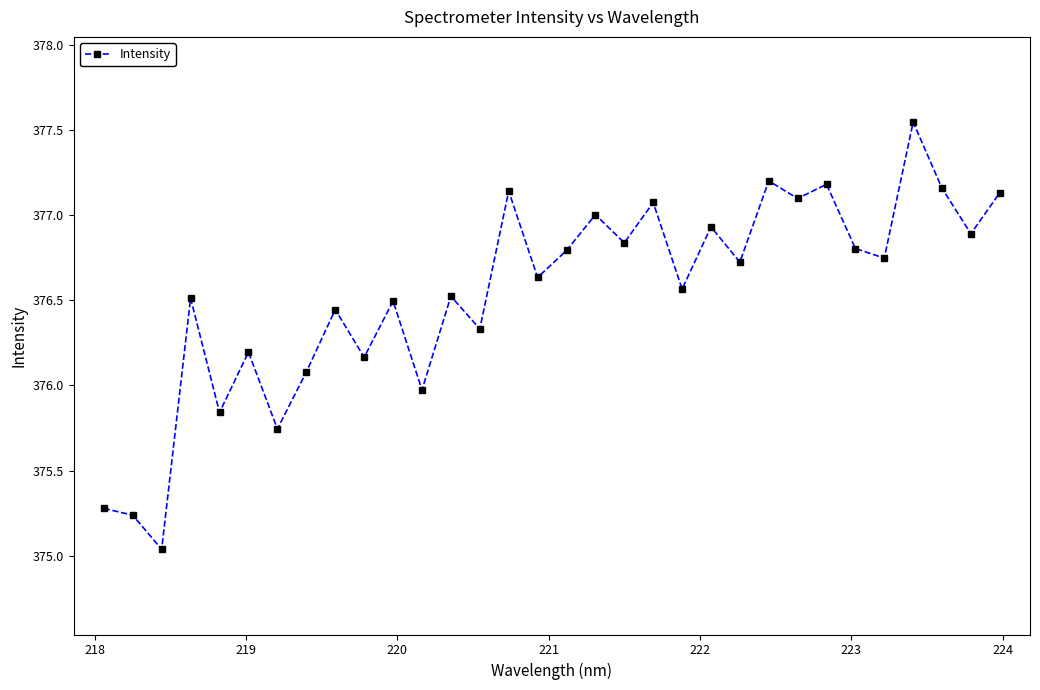

How many interior local valleys (lower than both neighbors) does the data have?

13